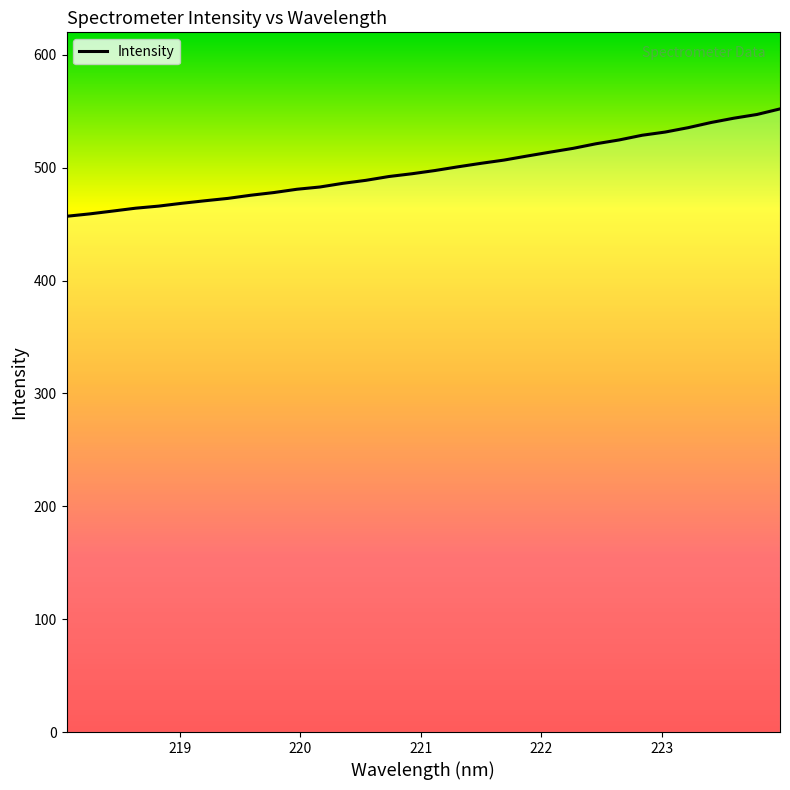

What is the greatest value displayed?

552.1